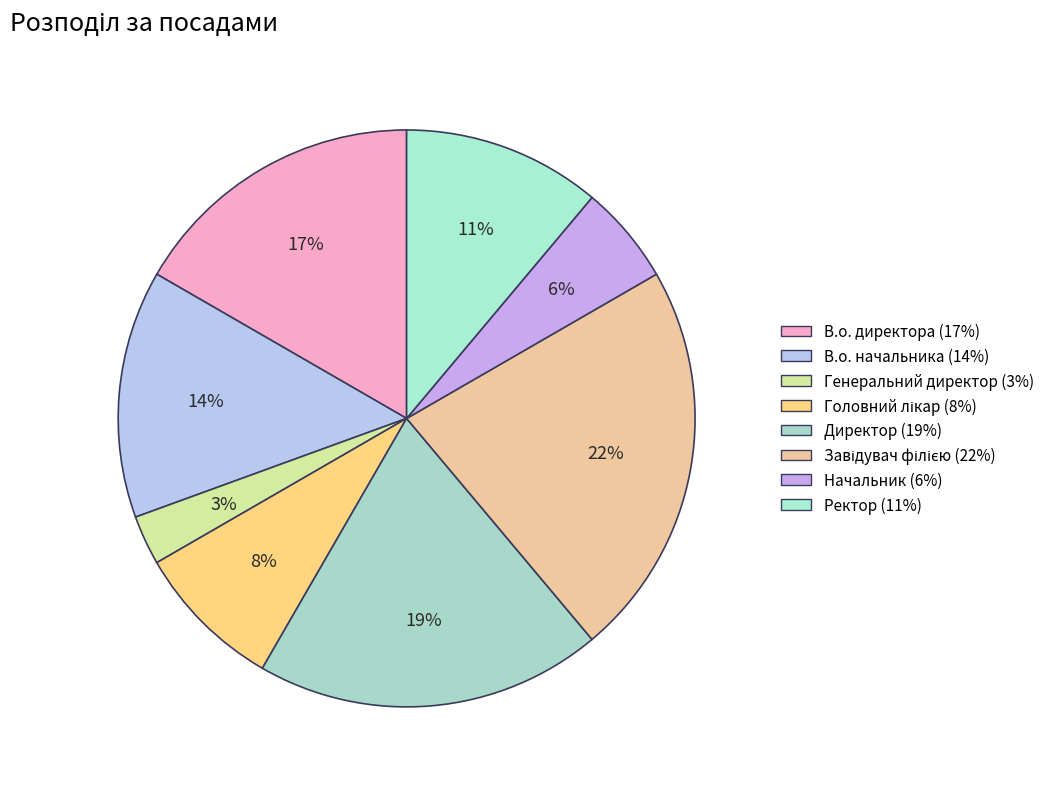

How many segments does this pie chart have?

8